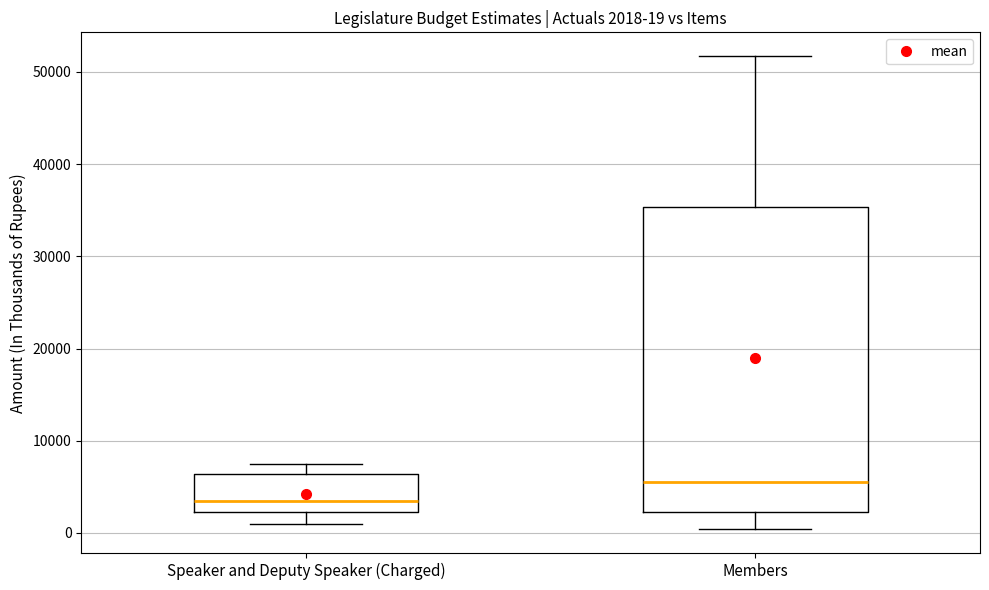

Which box has the highest median line?

Members